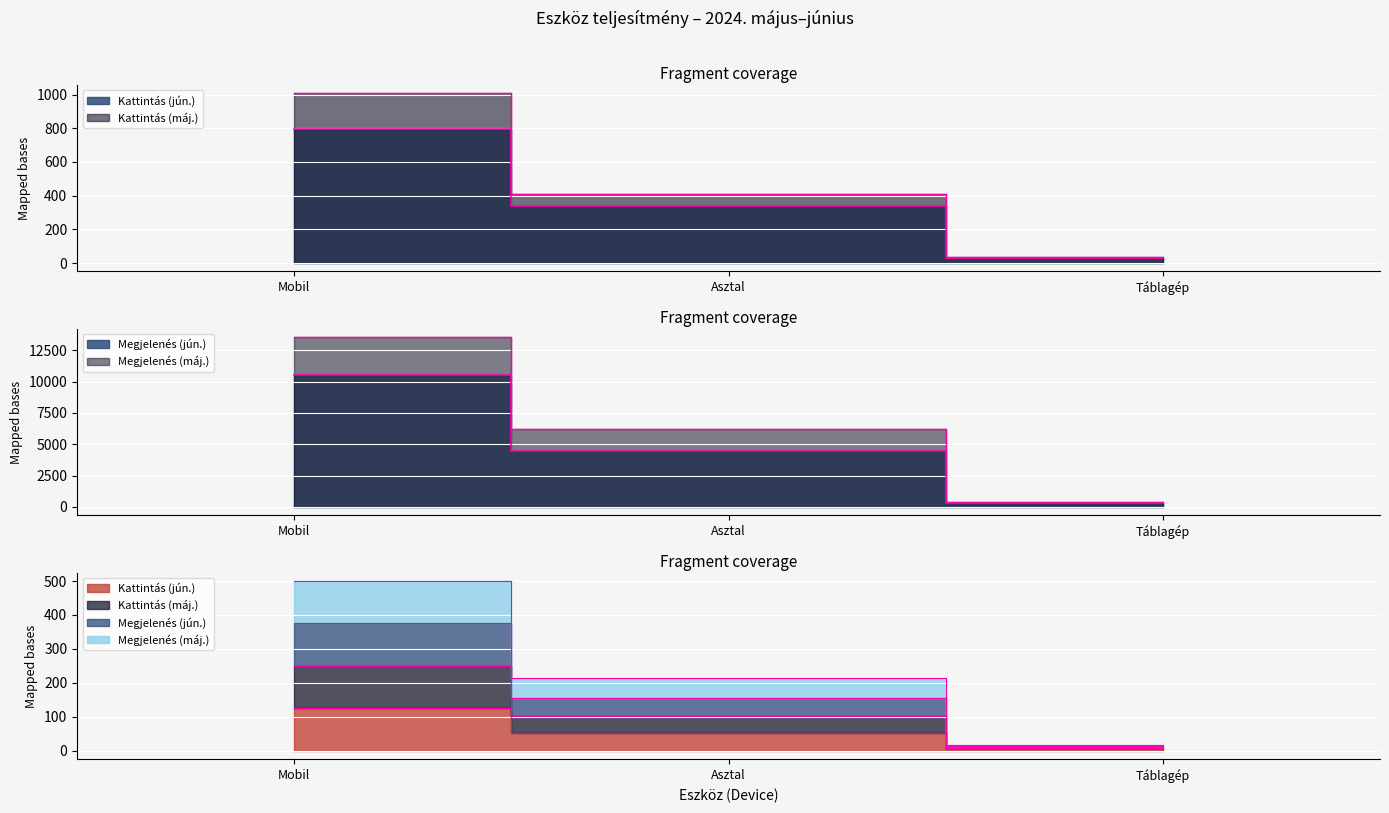

Which series changed the most between Asztal and Táblagép?

Megjelenés (máj.)